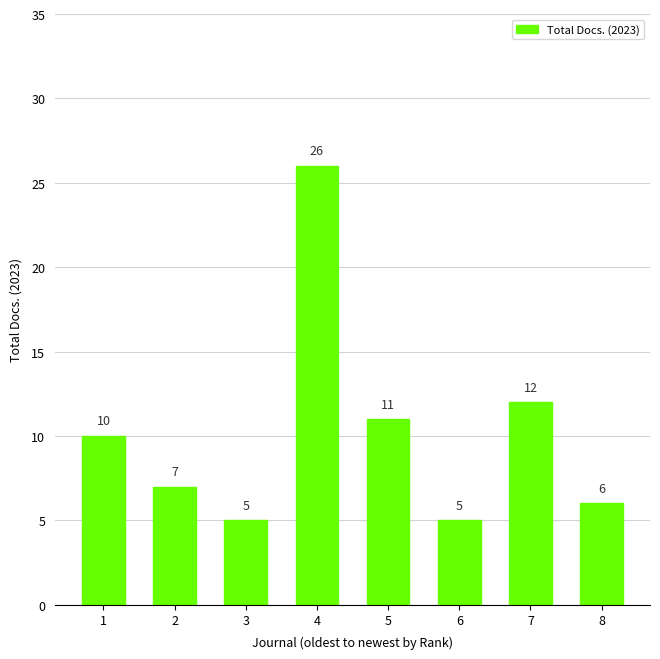

Where is the data nearest to the value 15?

7